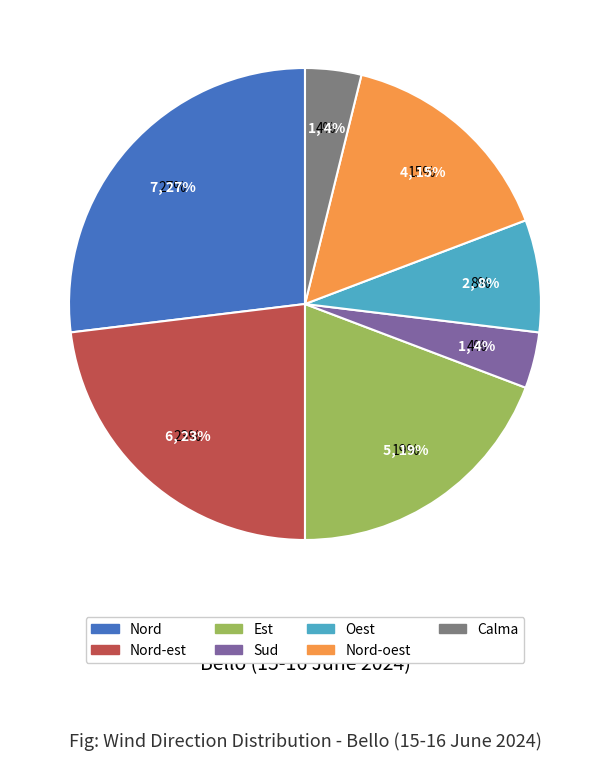

What is the change in value from Est to Calma?

-4